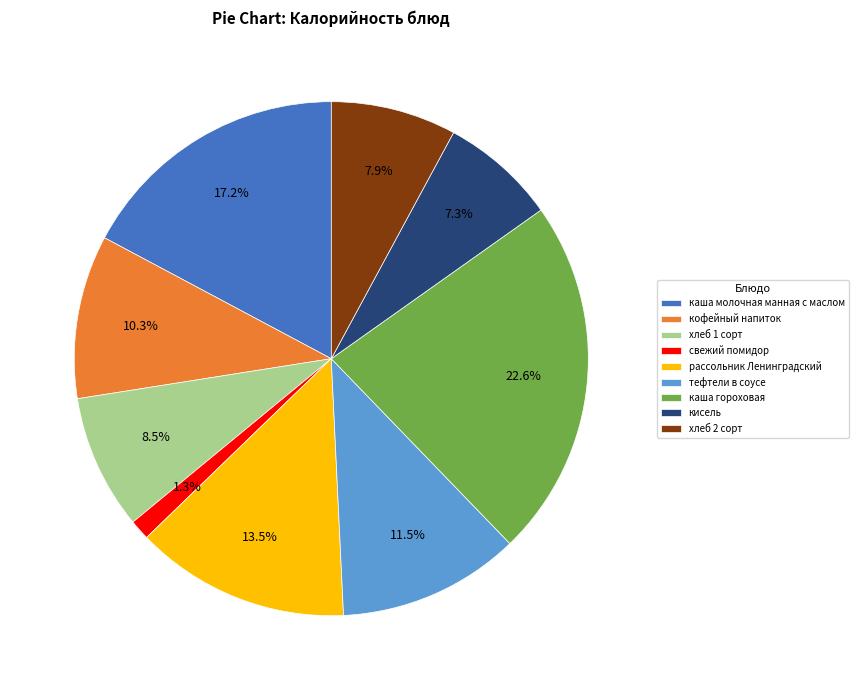

To the nearest percent, what is the combined percentage of рассольник Ленинградский and кофейный напиток?

24%